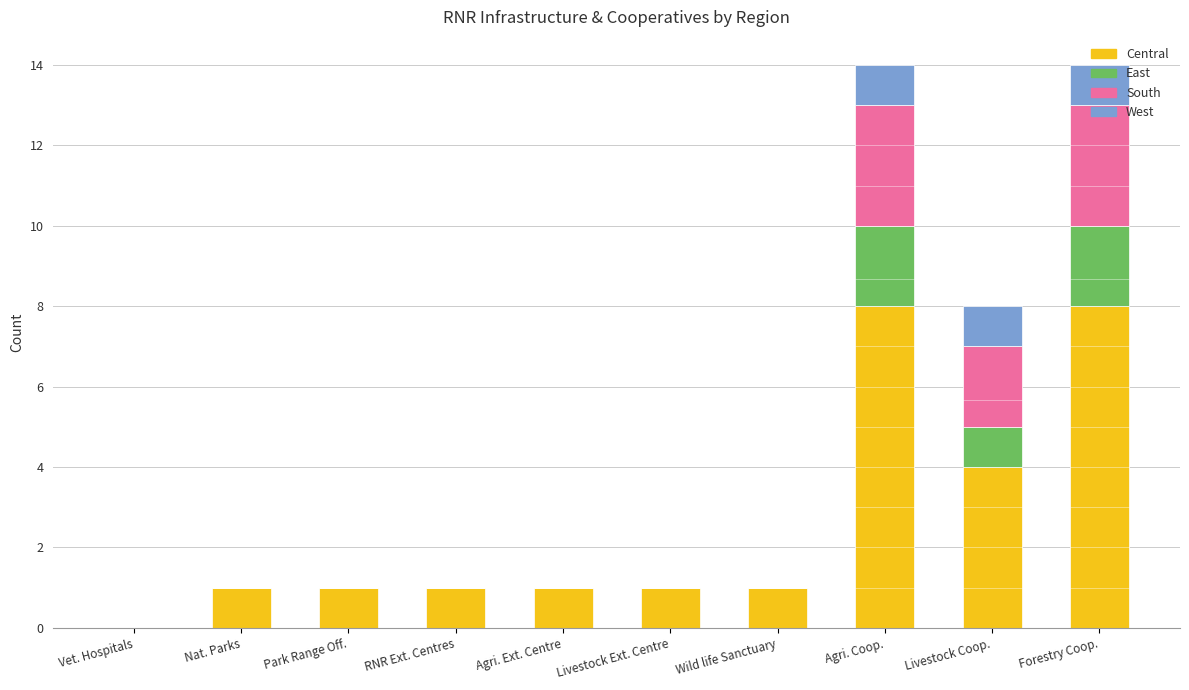

How many categories are shown in the chart?

10